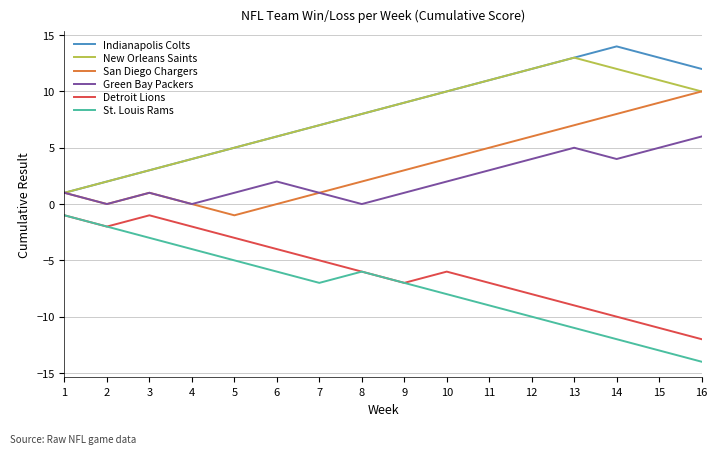

Reading left to right, extract all data points from this chart.

Indianapolis Colts: 1	2	3	4	5	6	7	8	9	10	11	12	13	14	13	12
New Orleans Saints: 1	2	3	4	5	6	7	8	9	10	11	12	13	12	11	10
San Diego Chargers: 1	0	1	0	-1	0	1	2	3	4	5	6	7	8	9	10
Green Bay Packers: 1	0	1	0	1	2	1	0	1	2	3	4	5	4	5	6
Detroit Lions: -1	-2	-1	-2	-3	-4	-5	-6	-7	-6	-7	-8	-9	-10	-11	-12
St. Louis Rams: -1	-2	-3	-4	-5	-6	-7	-6	-7	-8	-9	-10	-11	-12	-13	-14